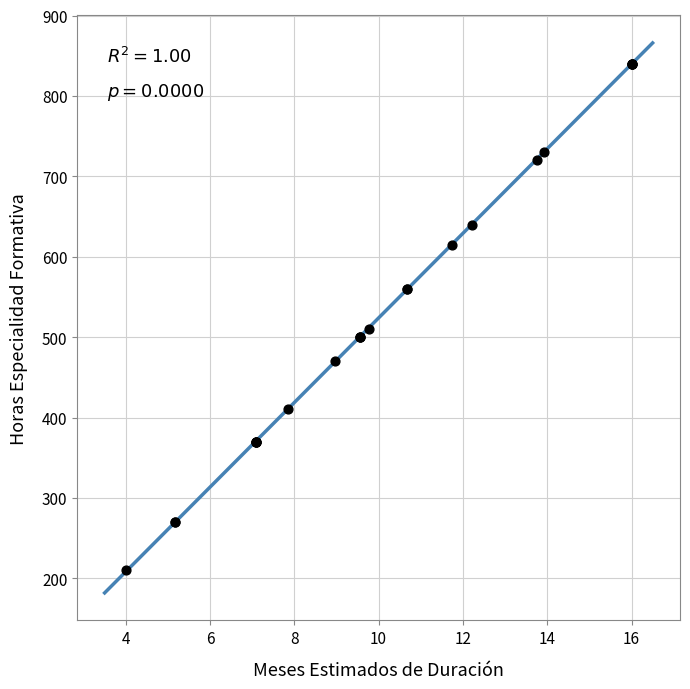

What Y value in the scatter plot is closest to 525?

510